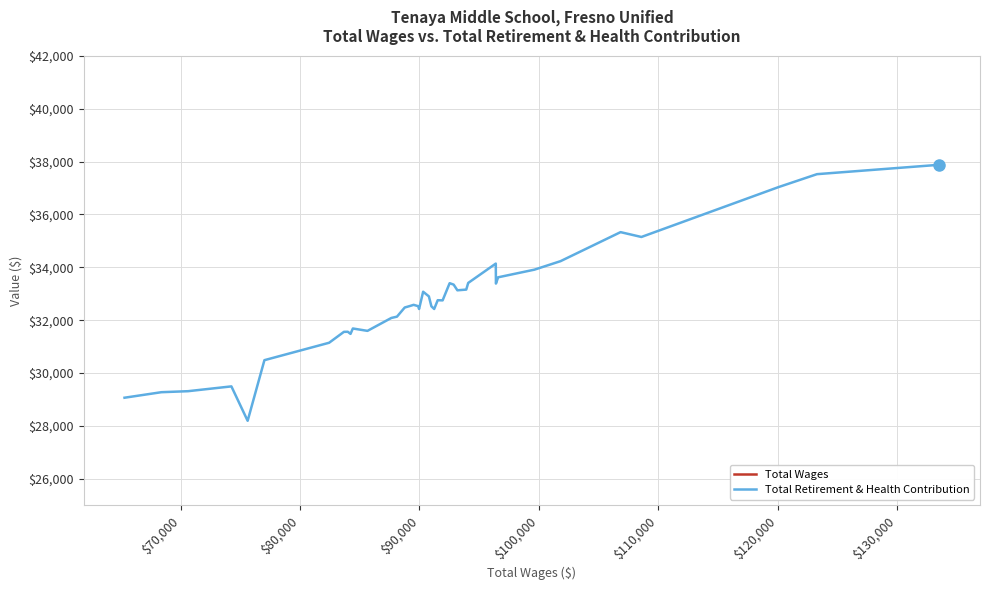

How many values in the Total Wages series are below 90794?

20